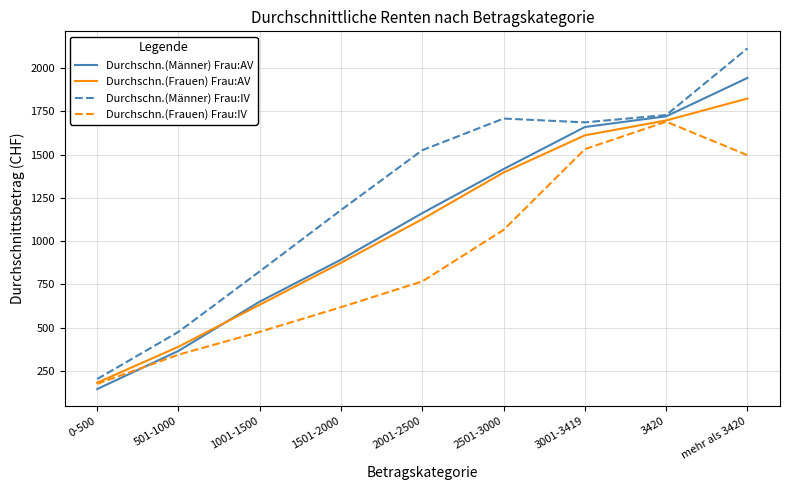

Rank the categories by Durchschn.(Frauen) Frau:AV value from lowest to highest.

0-500, 501-1000, 1001-1500, 1501-2000, 2001-2500, 2501-3000, 3001-3419, 3420, mehr als 3420